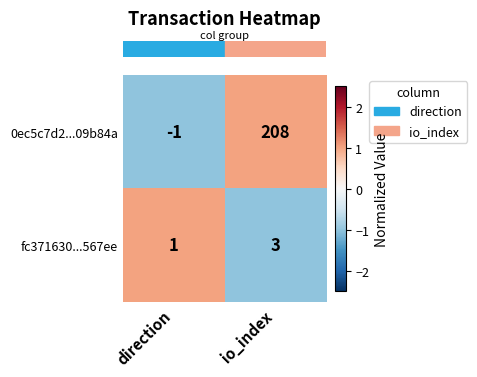

How many data points in 0ec5c7d2...09b84a are less than 208?

1